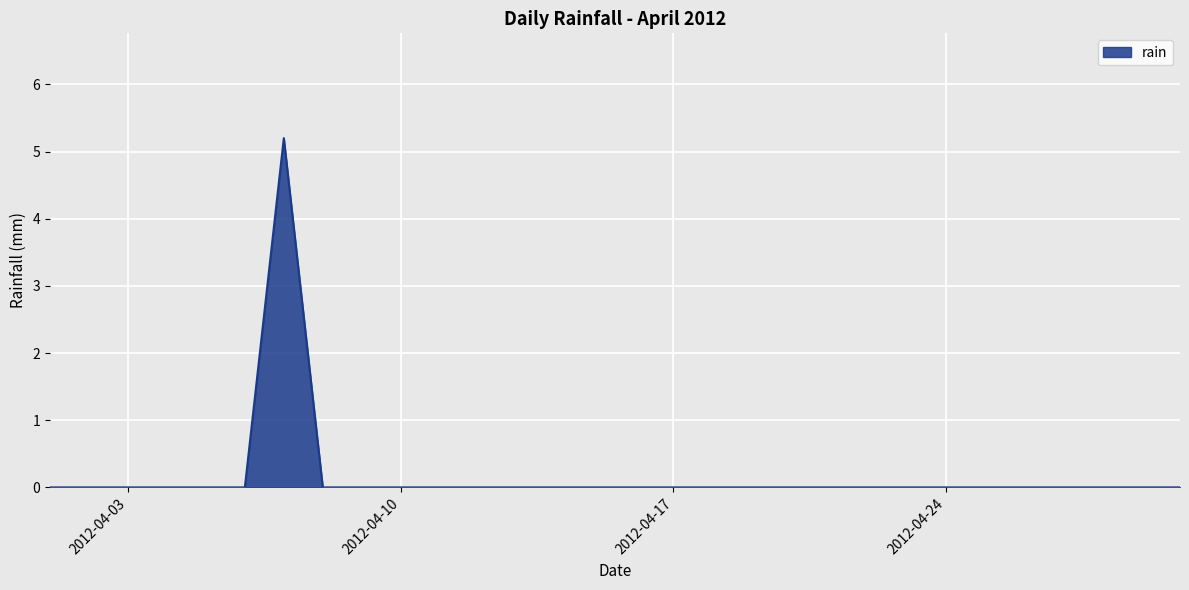

How many distinct data groups are displayed?

1